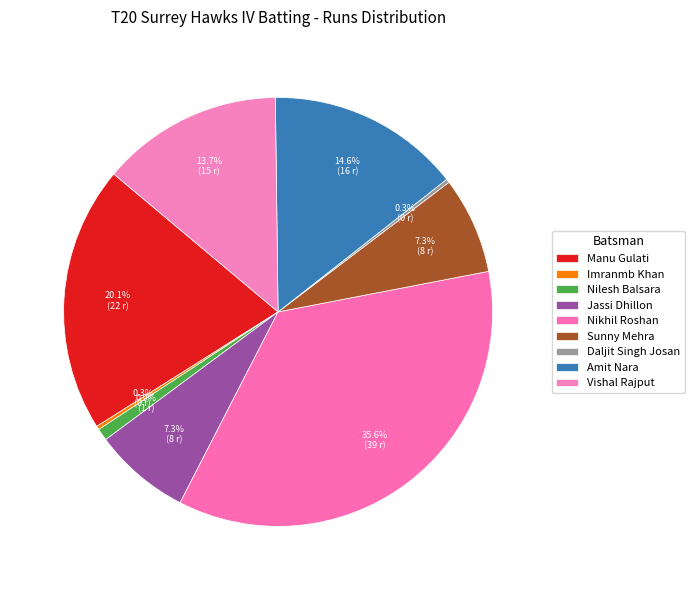

True or false: Sunny Mehra accounts for 2% of the total.

False